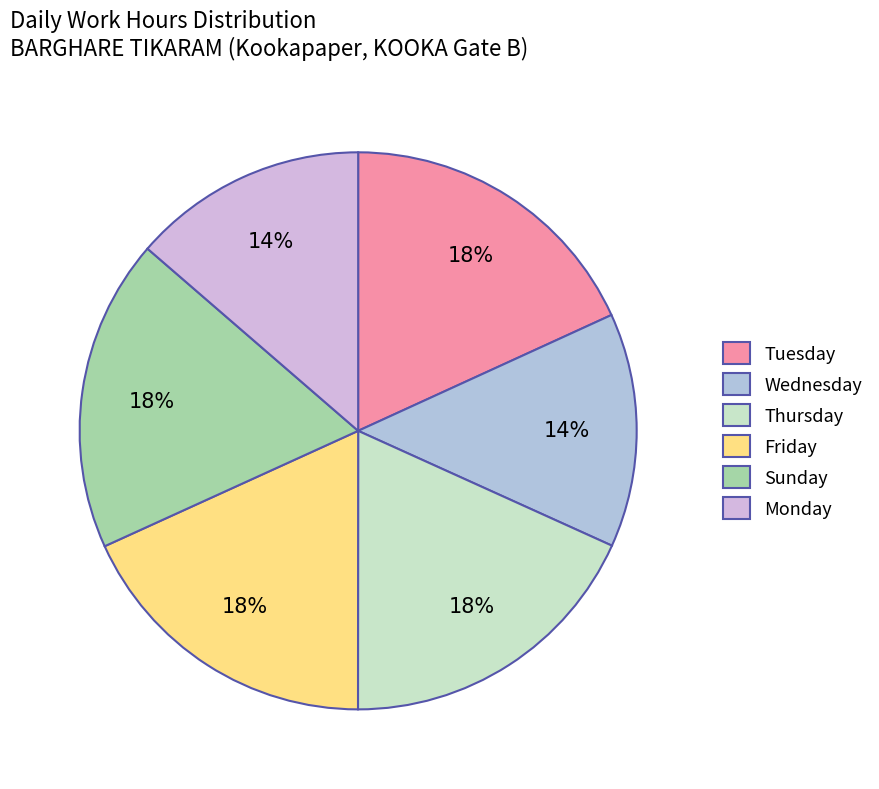

To the nearest percent, what is the average slice percentage?

17%